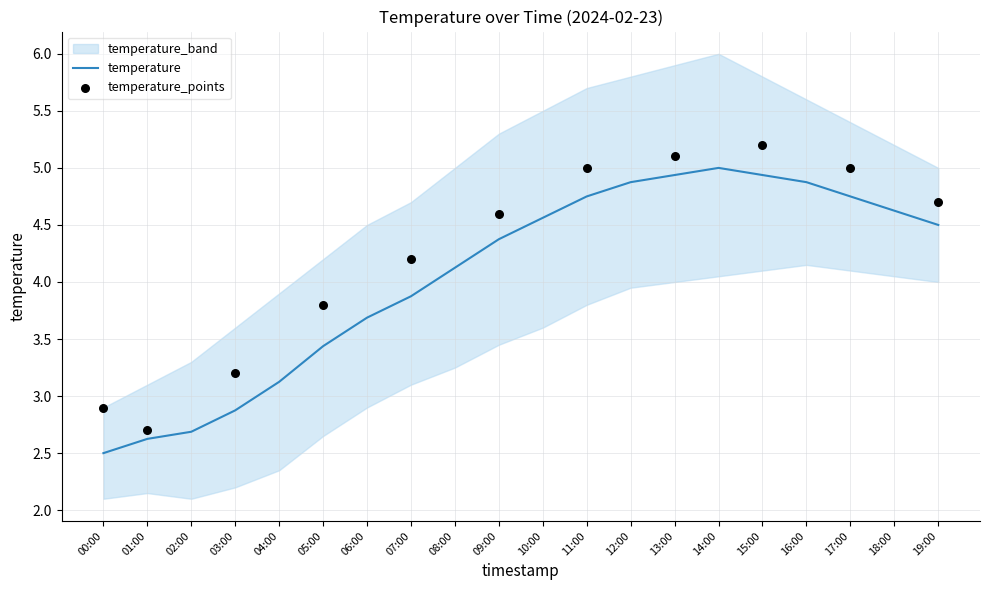

What is the total value across all series at 03:00?

8.7